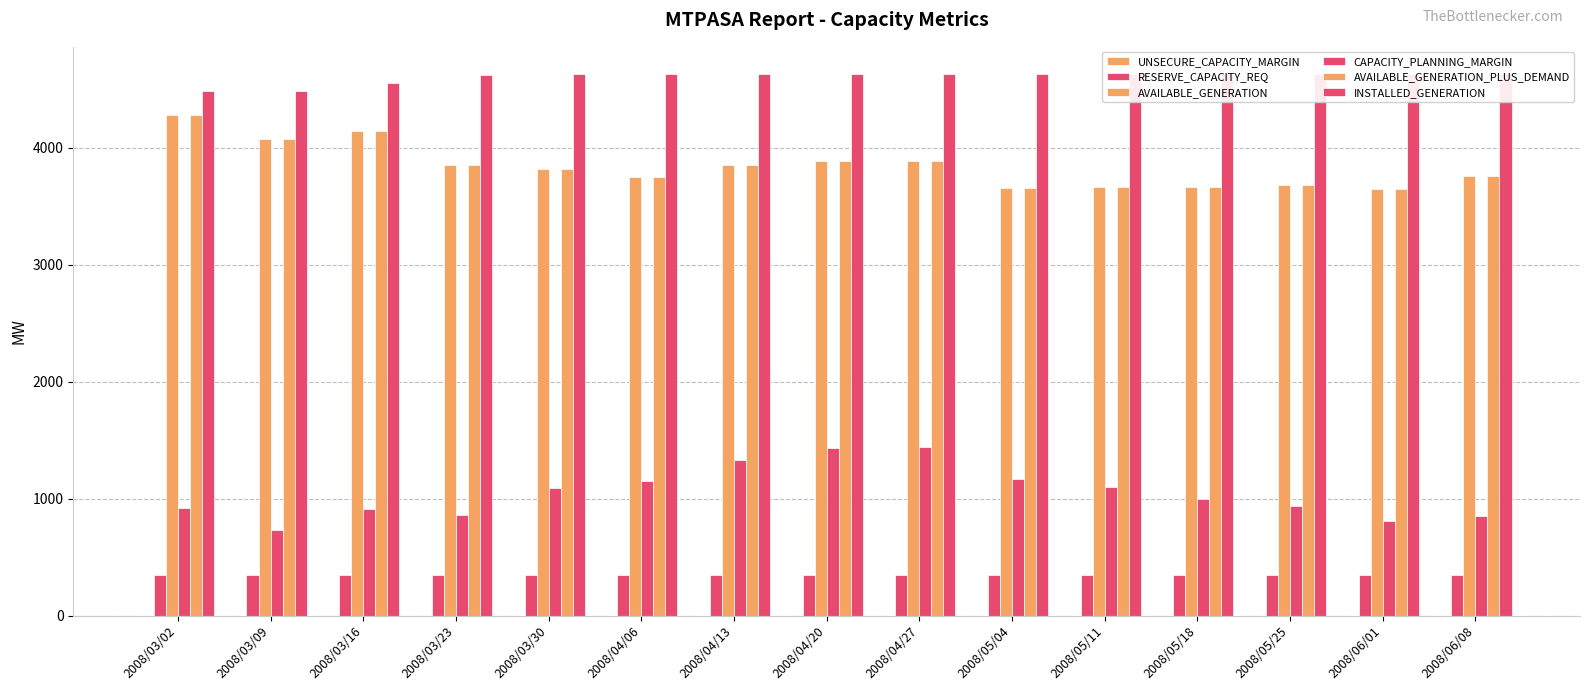

How many categories are shown in the chart?

15